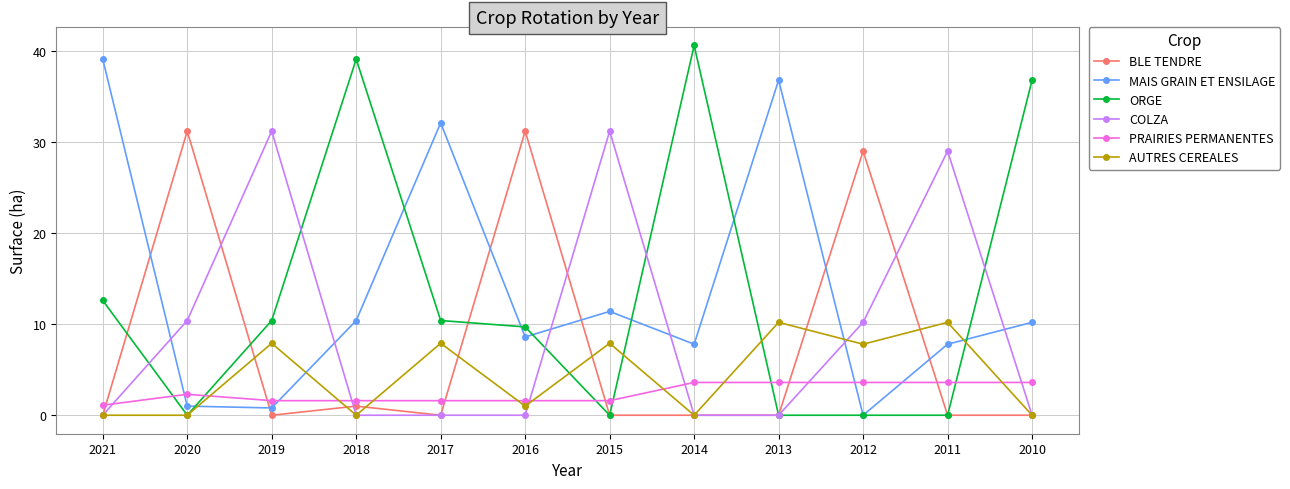

What is the difference between the second highest and minimum values in the BLE TENDRE series?

31.2